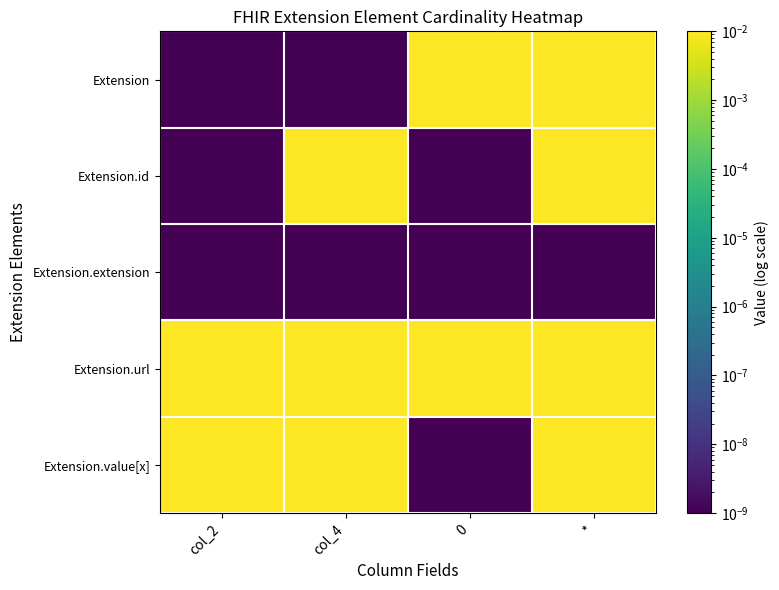

At how many categories does at least one series exceed 0?

4